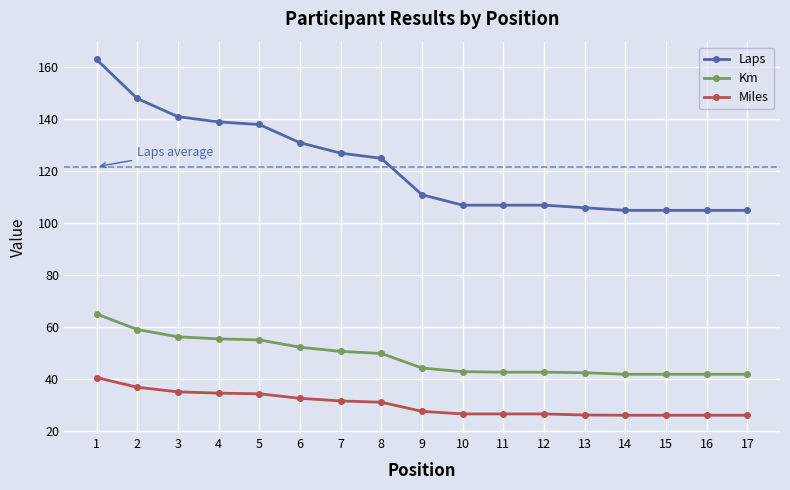

Which series has the largest total across all categories?

Laps